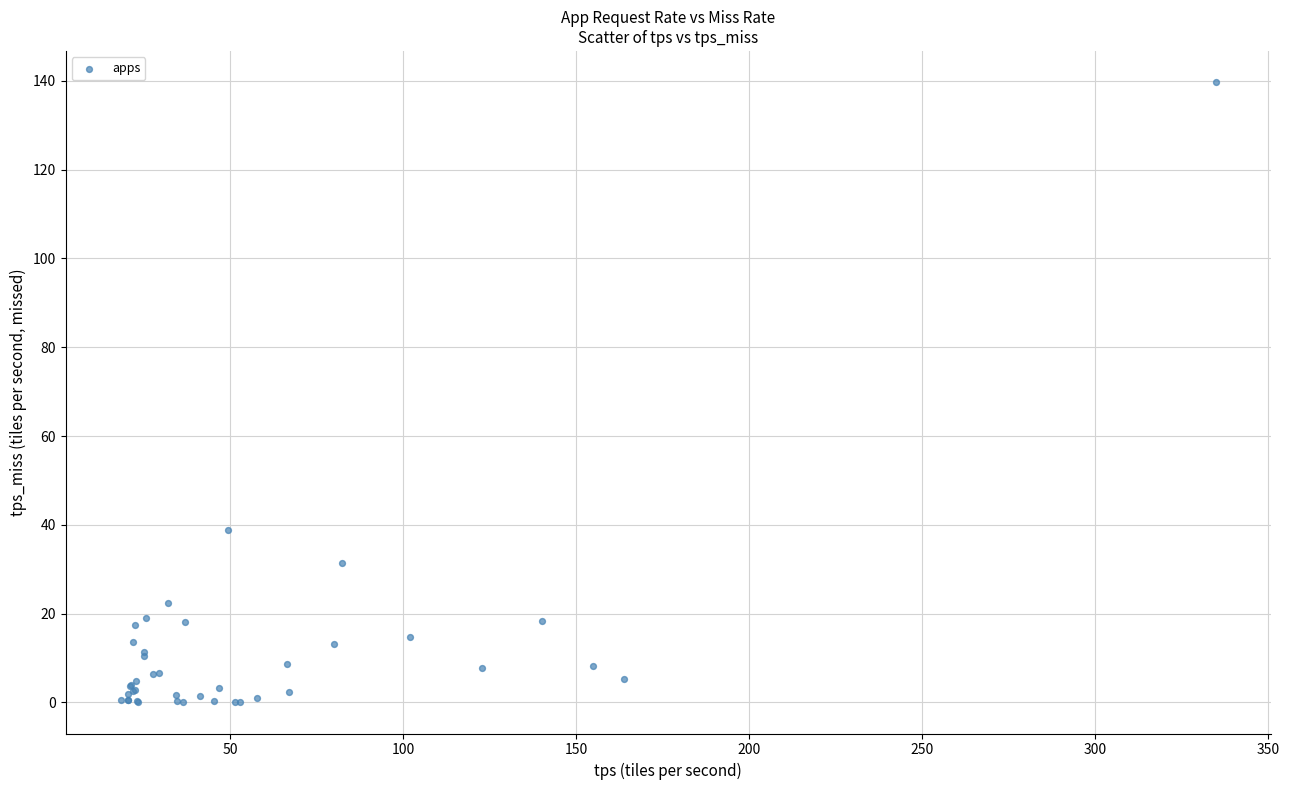

What Y value in the scatter plot is closest to 69?

38.8